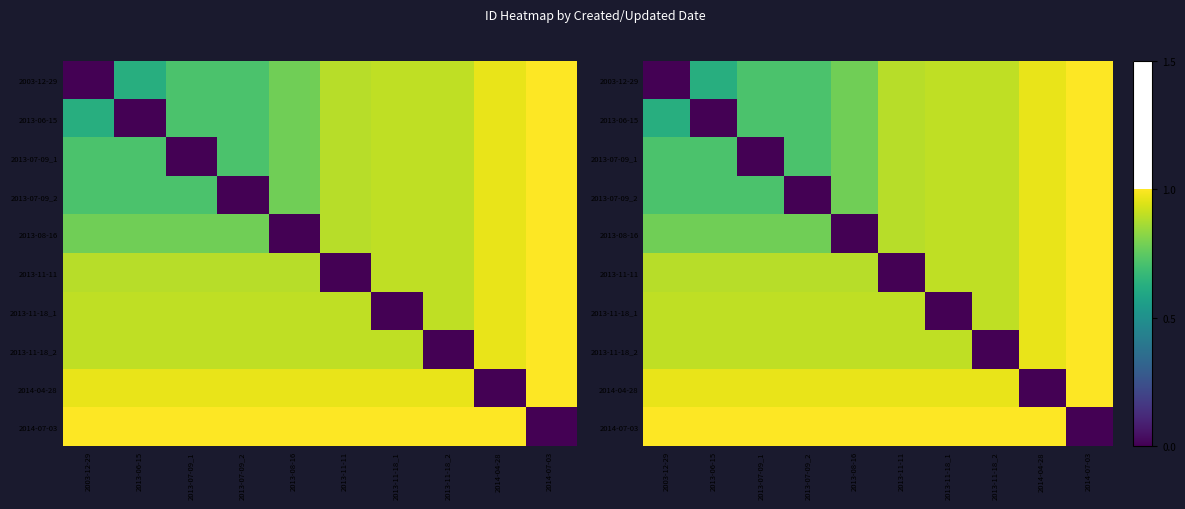

What is the total value across all series at 2013-11-18_2?

8.3